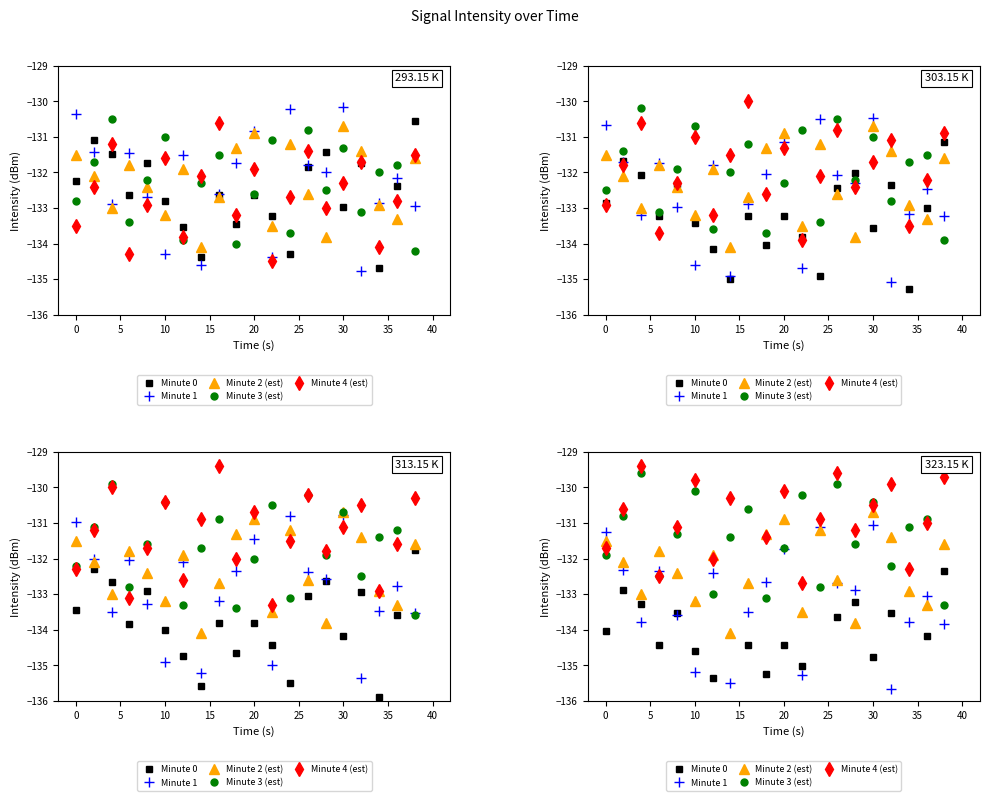

List the series in order of their peak value, lowest first.

Minute 0, Minute 1, Minute 2 (est), Minute 3 (est), Minute 4 (est)